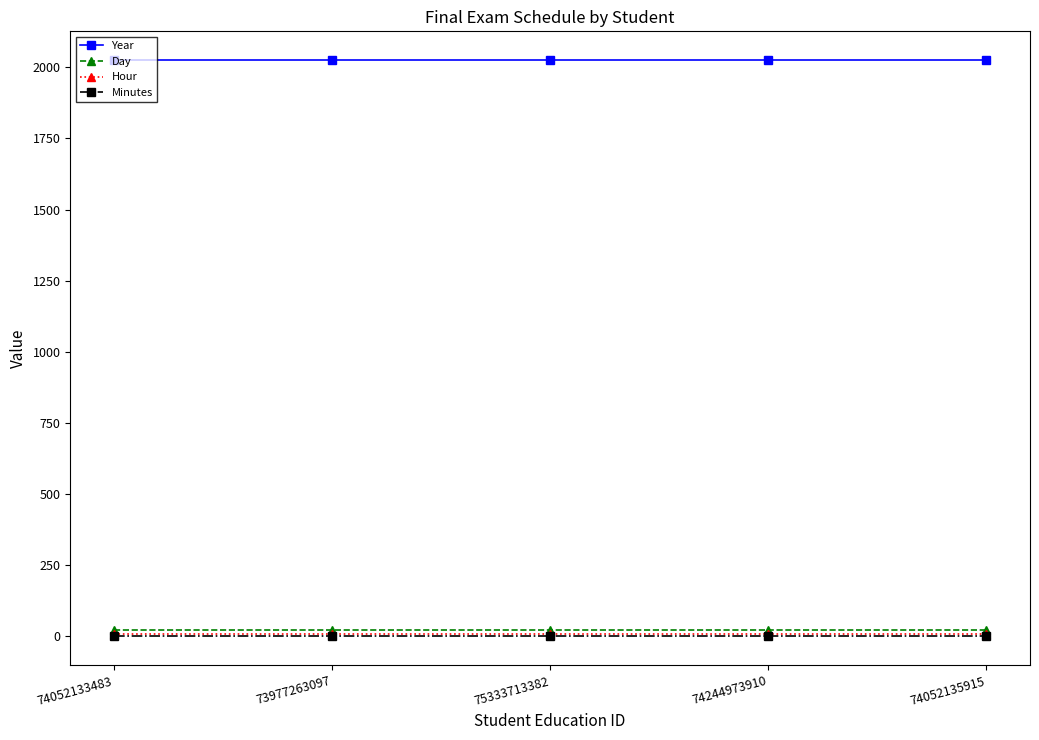

What is the lowest value of the Year series?

2025